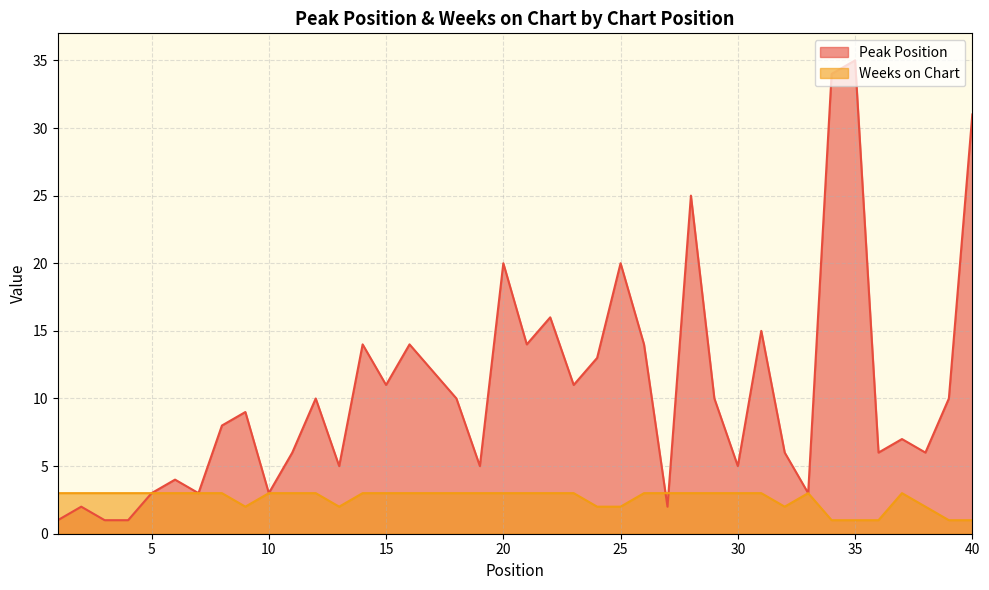

True or false: Weeks on Chart and Peak Position cross at least once.

True